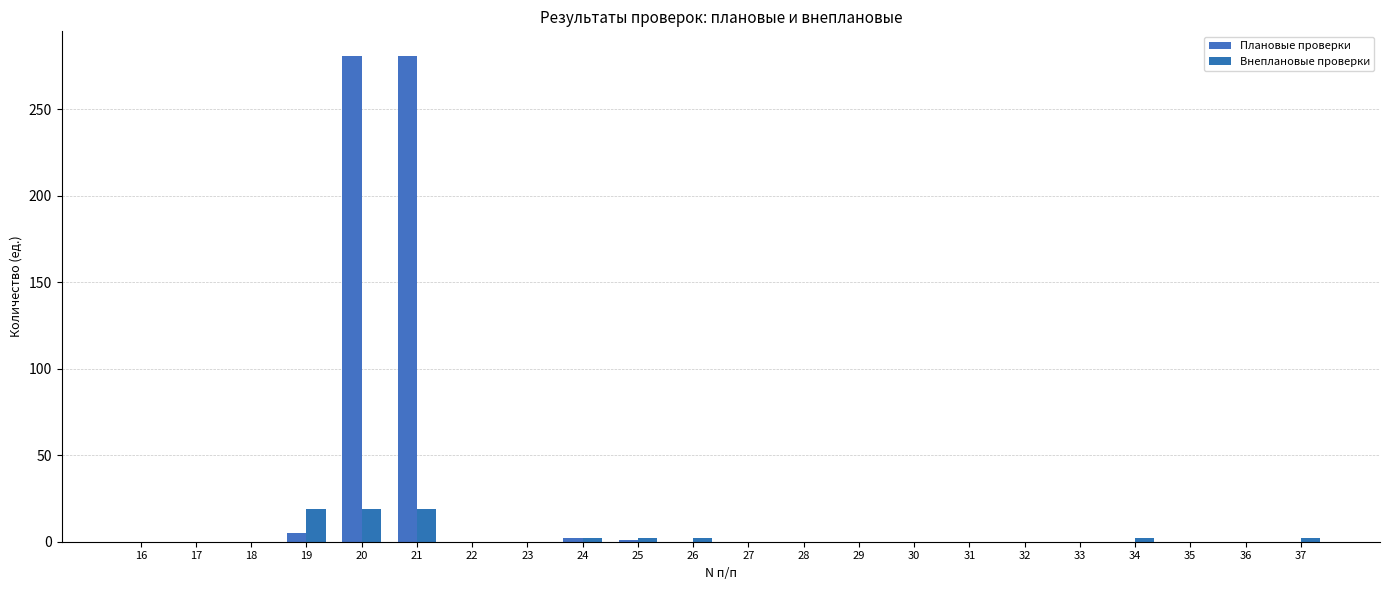

Rank the categories by Внеплановые проверки value from highest to lowest.

19, 20, 21, 24, 25, 26, 34, 37, 16, 17, 18, 22, 23, 27, 28, 29, 30, 31, 32, 33, 35, 36